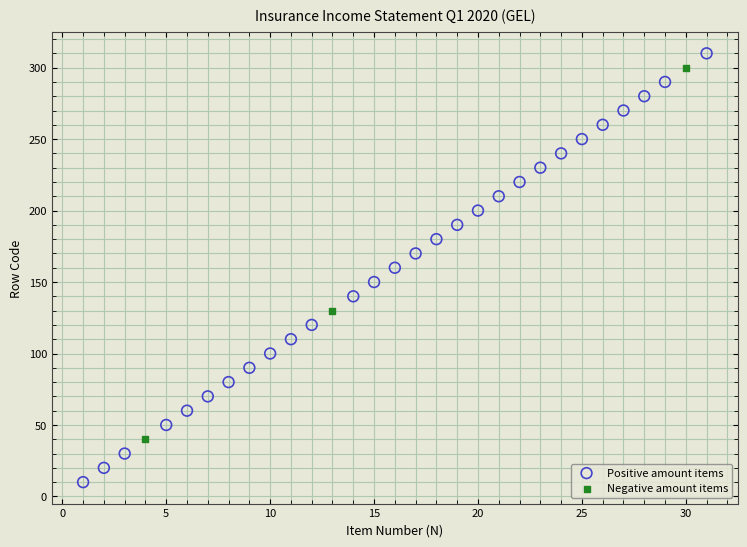

Which series reaches the minimum Y coordinate?

Positive amount items